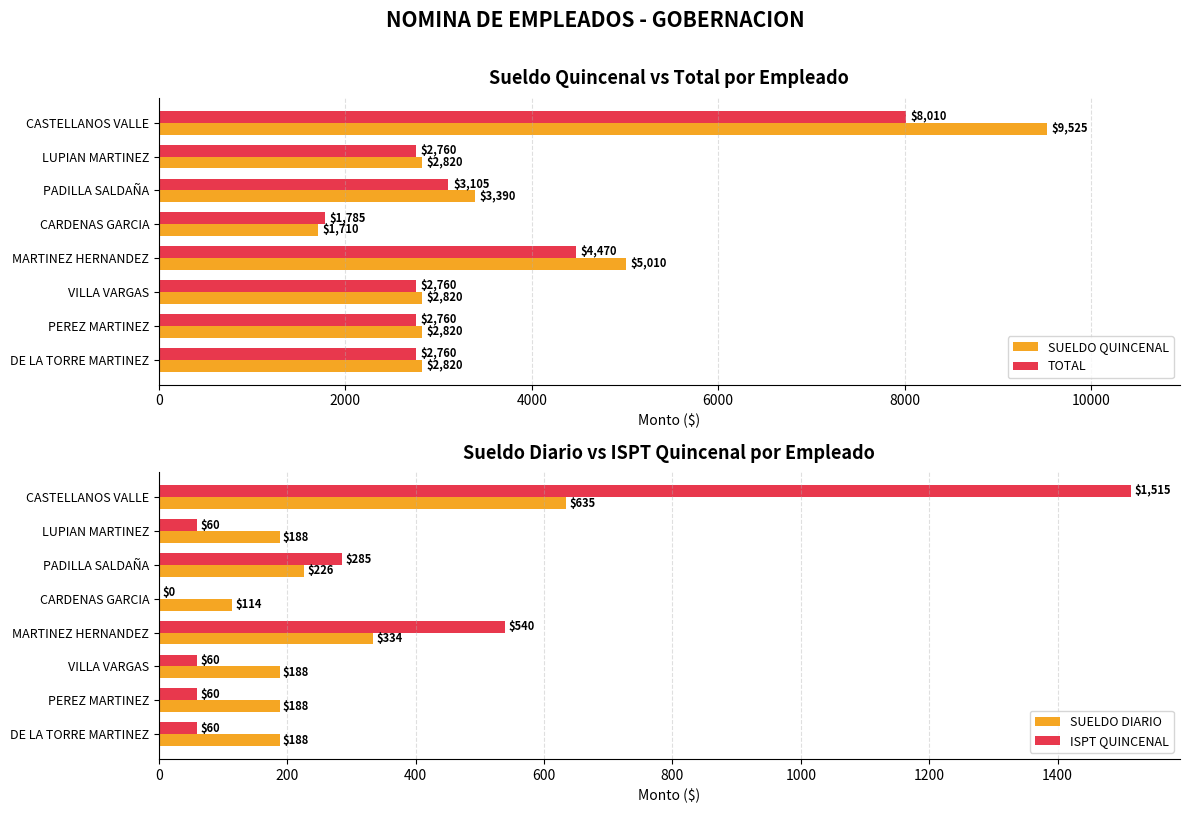

Reading left to right, transcribe all the data shown in this chart.

SUELDO QUINCENAL: 9525	2820	3390	1710	5010	2820	2820	2820
TOTAL: 8010	2760	3105	1785	4470	2760	2760	2760
SUELDO DIARIO: 635	188	226	114	334	188	188	188
ISPT QUINCENAL: 1515	60	285	0	540	60	60	60